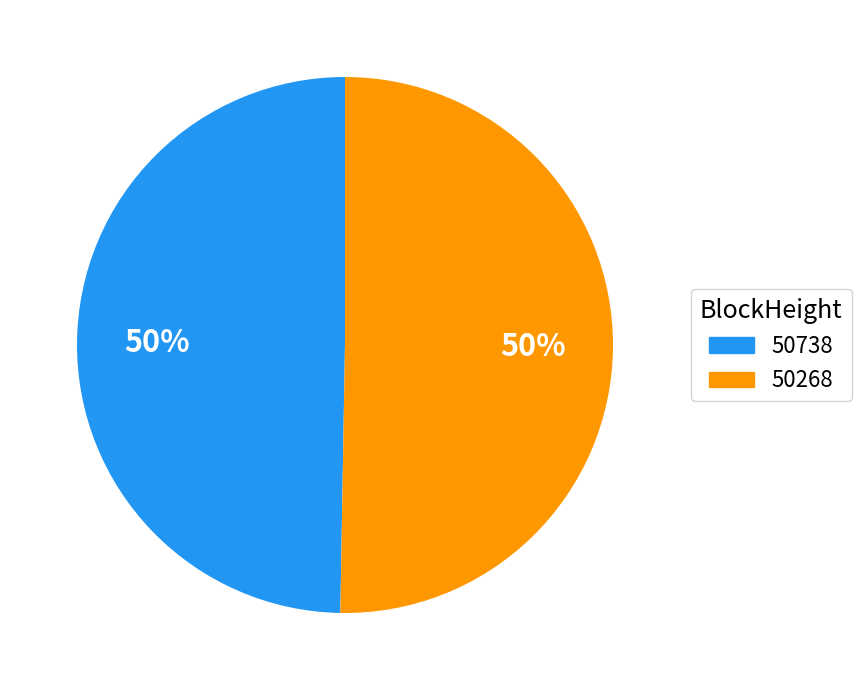

Is the sum of 50268 and 50738 greater than half?

Yes